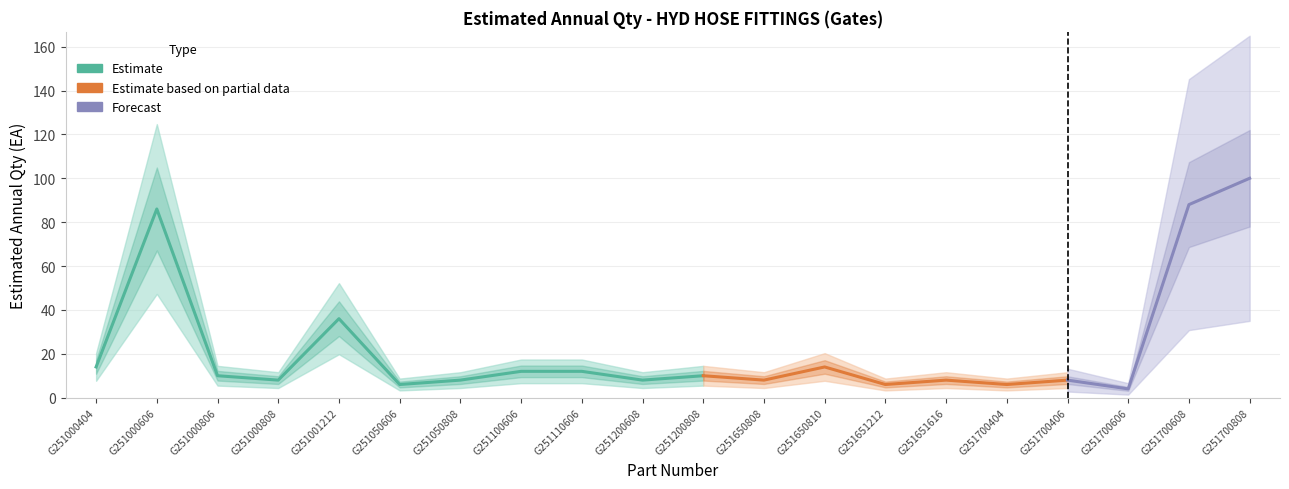

The value at G251000606 is 86. True or false?

True